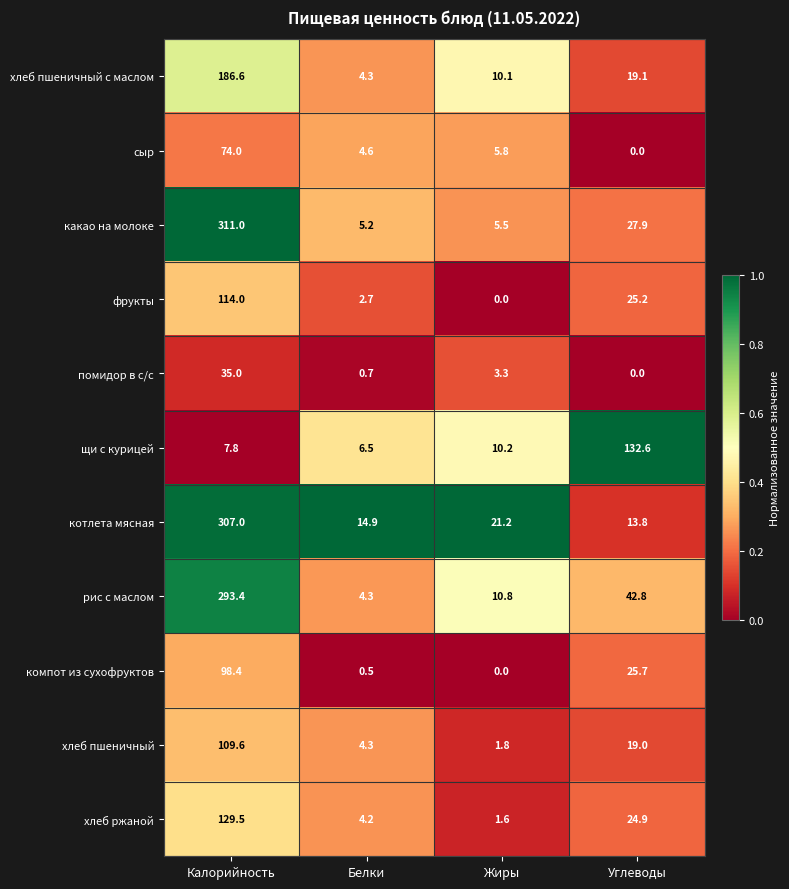

Between Белки and Жиры, which series saw the biggest shift?

рис с маслом